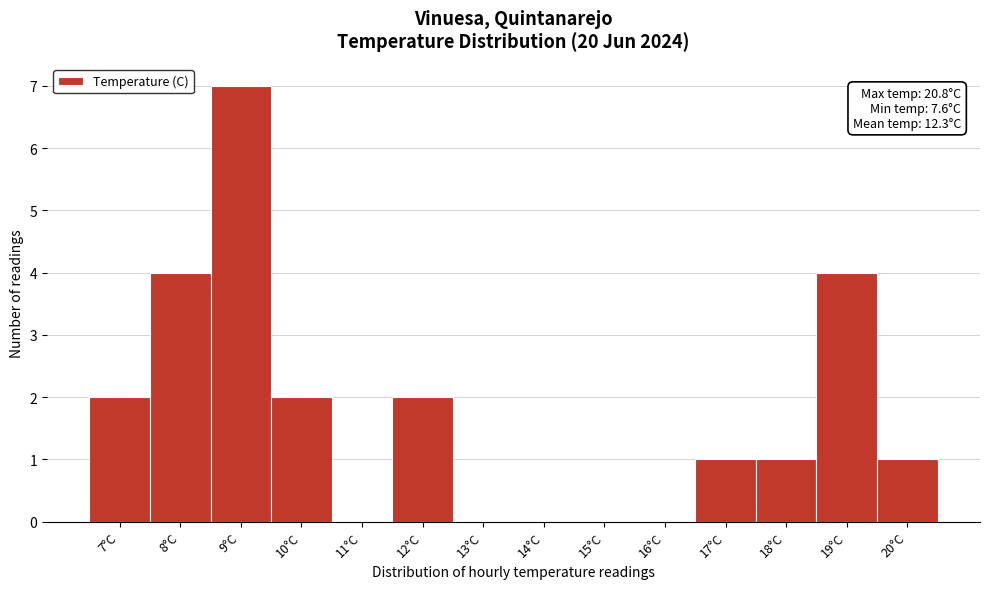

Reading left to right, extract all data points from this chart.

7°C=2	8°C=4	9°C=7	10°C=2	11°C=0	12°C=2	13°C=0	14°C=0	15°C=0	16°C=0	17°C=1	18°C=1	19°C=4	20°C=1